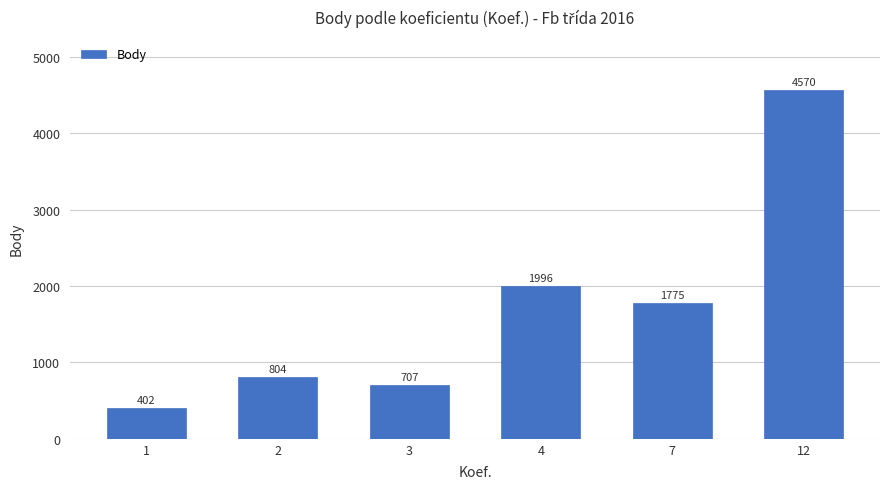

True or false: the data shows 707 at 3.

True